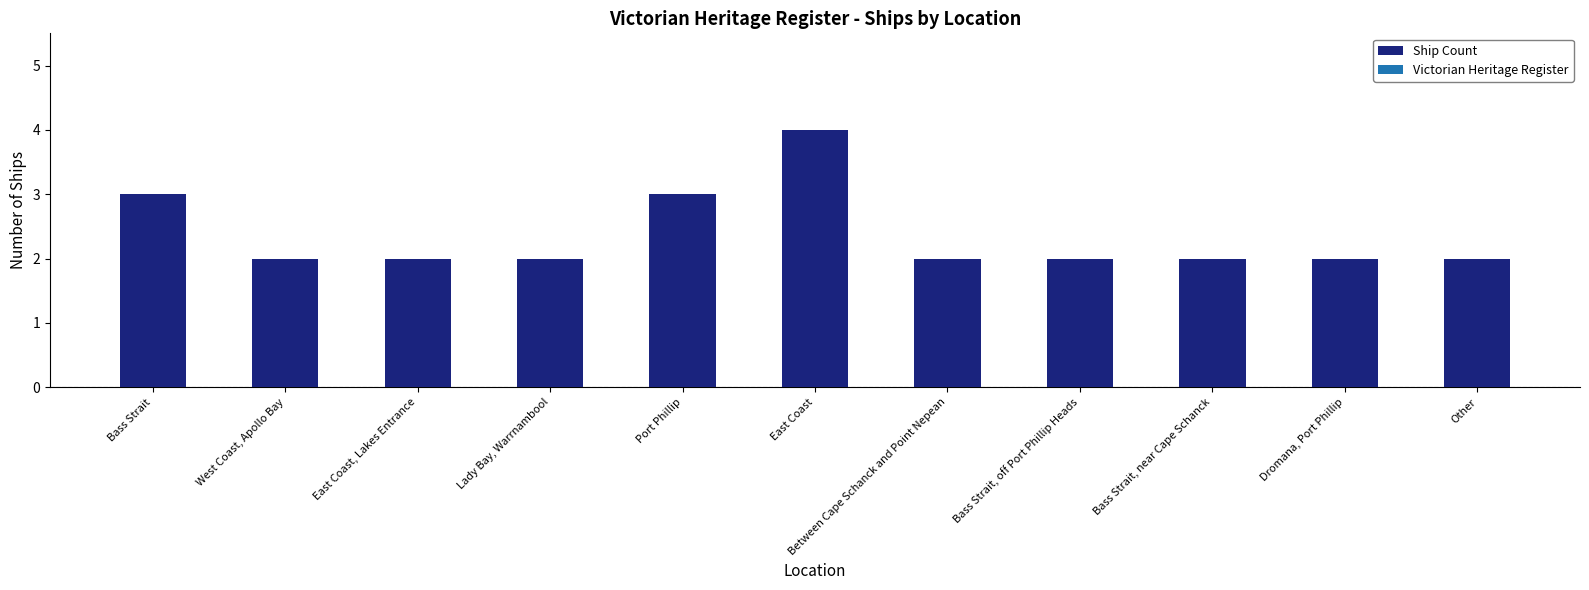

Reading right to left, what are all the values shown in this chart?

Other=2	Dromana, Port Phillip=2	Bass Strait, near Cape Schanck=2	Bass Strait, off Port Phillip Heads=2	Between Cape Schanck and Point Nepean=2	East Coast=4	Port Phillip=3	Lady Bay, Warrnambool=2	East Coast, Lakes Entrance=2	West Coast, Apollo Bay=2	Bass Strait=3